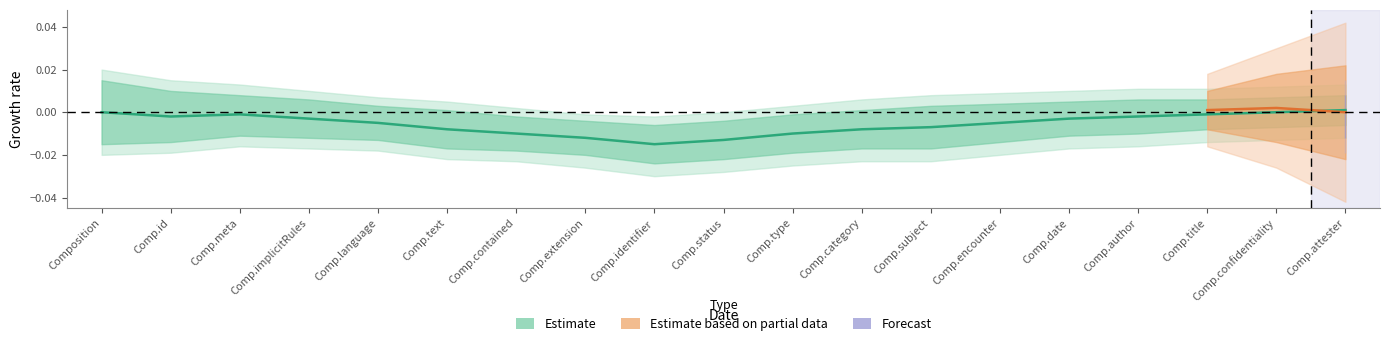

Which has a higher value, Composition.contained or Composition.type?

Composition.type